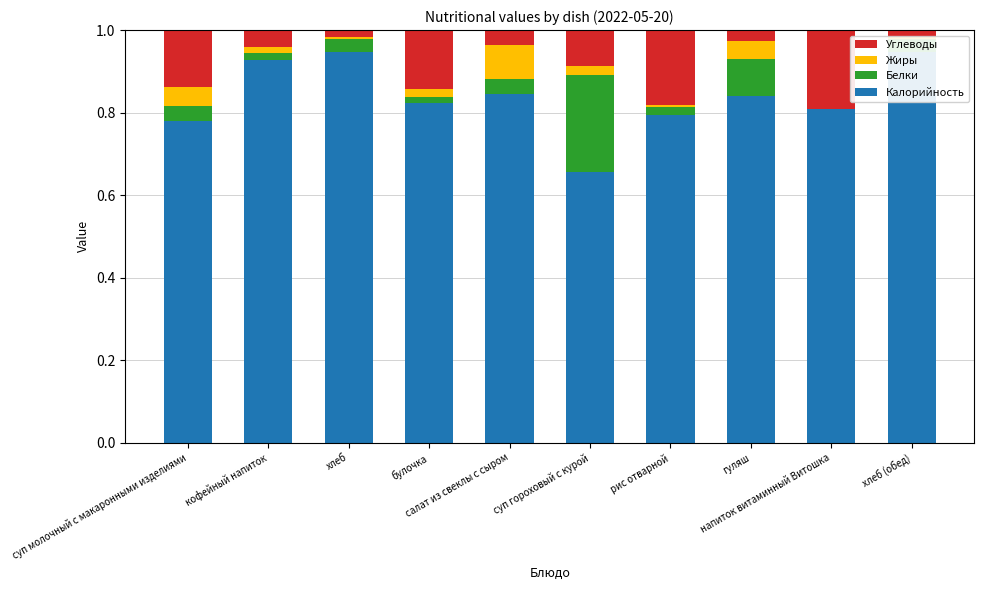

What is the sum of the Калорийность values at булочка and хлеб?

1.8